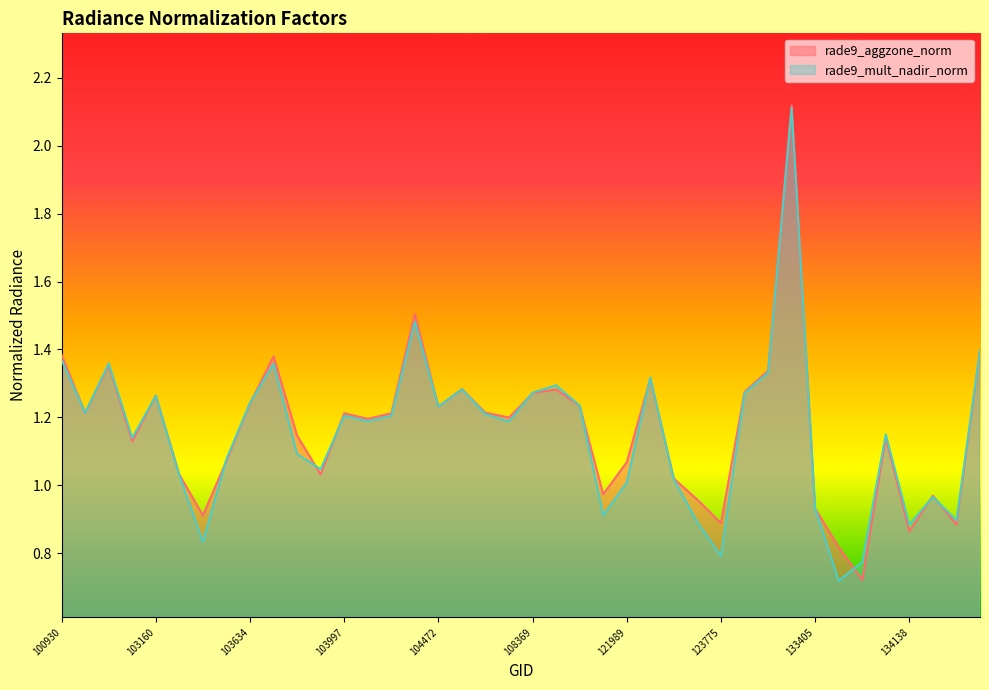

Rank the series by their average value, from lowest to highest.

rade9_mult_nadir_norm, rade9_aggzone_norm